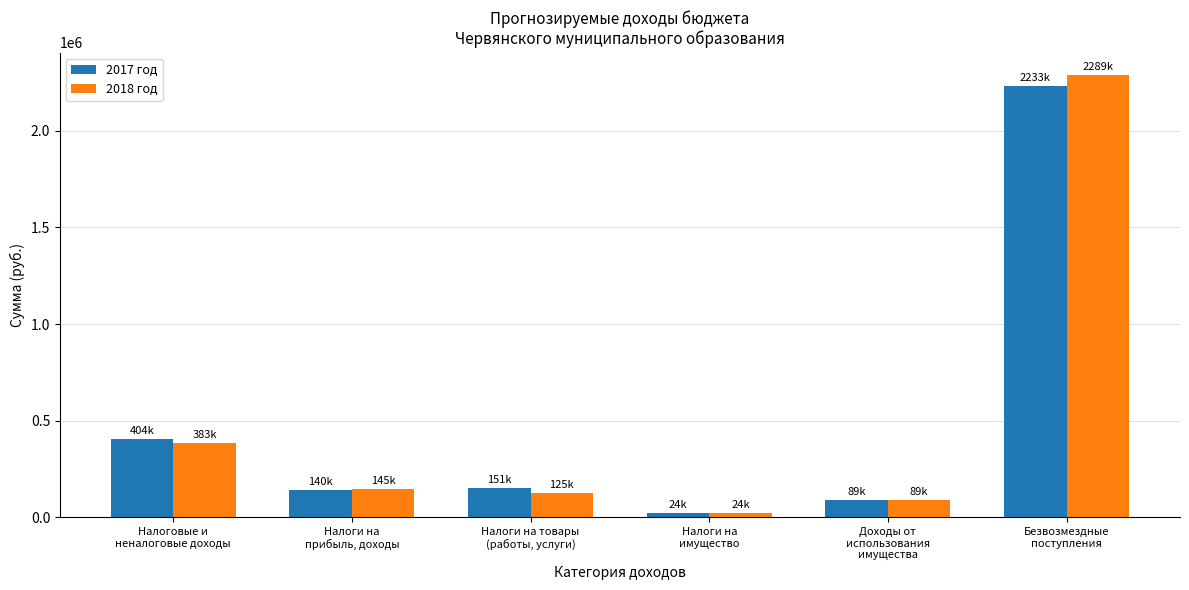

Count the number of categories in the chart.

6